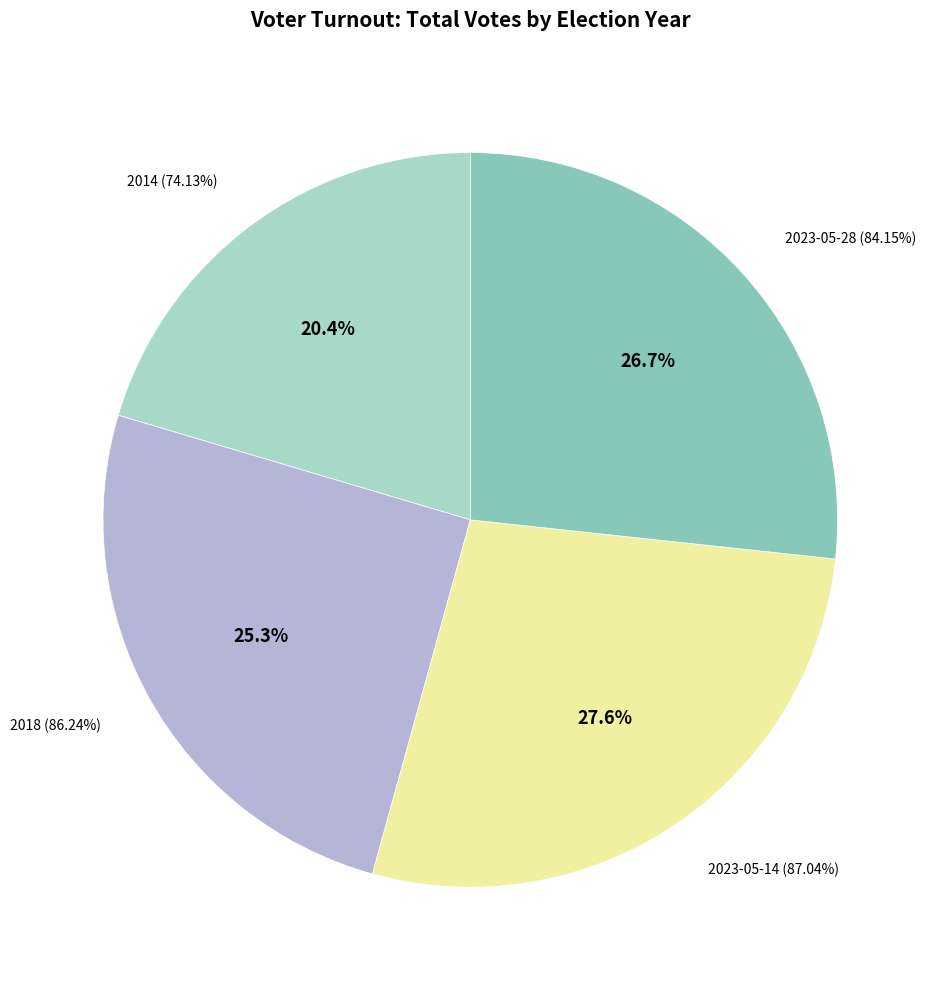

How many segments does this pie chart have?

4